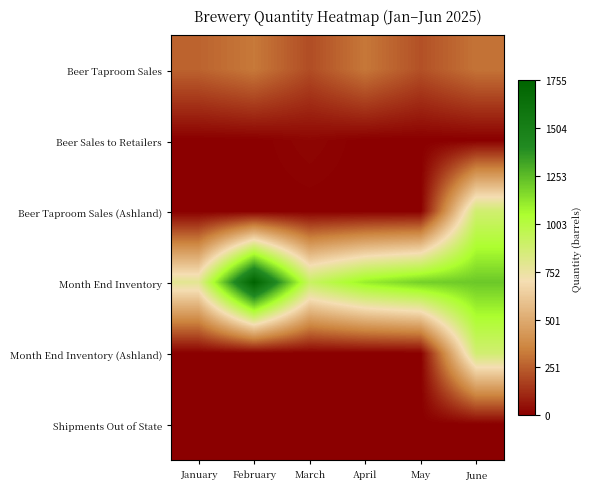

Reading right to left, list all the values displayed in this chart.

Beer Taproom Sales: June=307.6	May=215.8	April=319.0	March=205.8	February=323.4	January=264.3
Beer Sales to Retailers: June=0.0	May=0.0	April=0.0	March=20.7	February=0.0	January=0.0
Beer Taproom Sales (Ashland): June=880.9	May=0.0	April=0.0	March=0.0	February=0.0	January=0.0
Month End Inventory: June=1215.6	May=1194.0	April=1104.5	March=918.3	February=1754.6	January=790.9
Month End Inventory (Ashland): June=875.8	May=0.0	April=0.0	March=0.0	February=0.0	January=0.0
Shipments Out of State: June=0.0	May=0.0	April=0.0	March=0.0	February=0.0	January=0.0